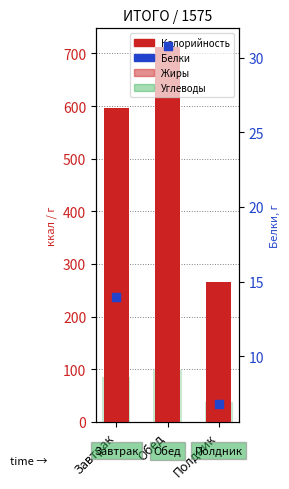

Is the value of Калорийность at Обед greater than the value of Белки at Завтрак?

Yes